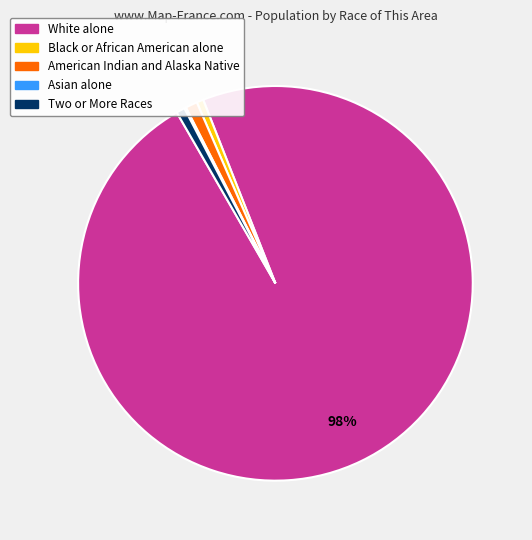

True or false: American Indian and Alaska Native accounts for 9% of the total.

False